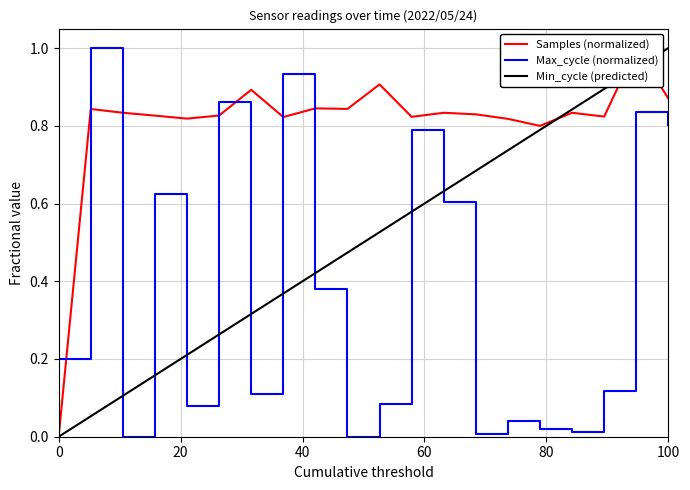

What is the difference between the maximum and second lowest values in the Min_cycle (predicted) series?

0.9